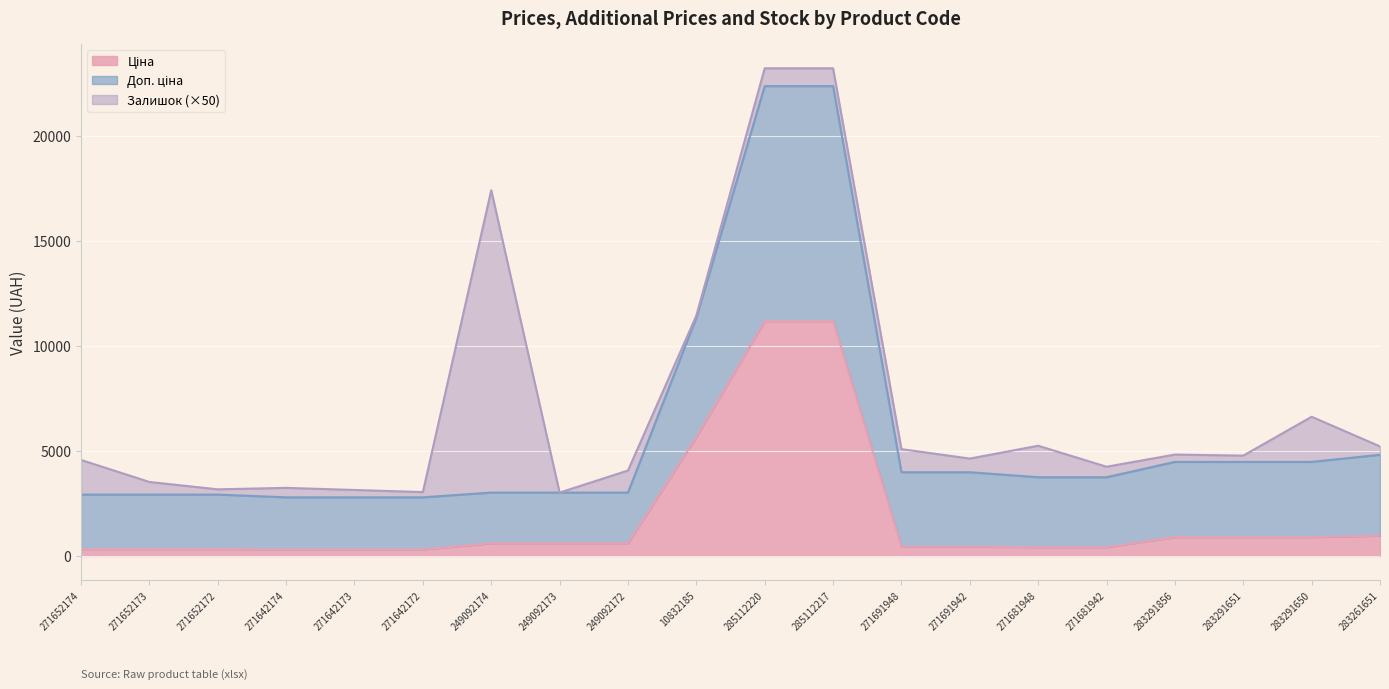

How many values in the Доп. ціна series exceed 3749?

11